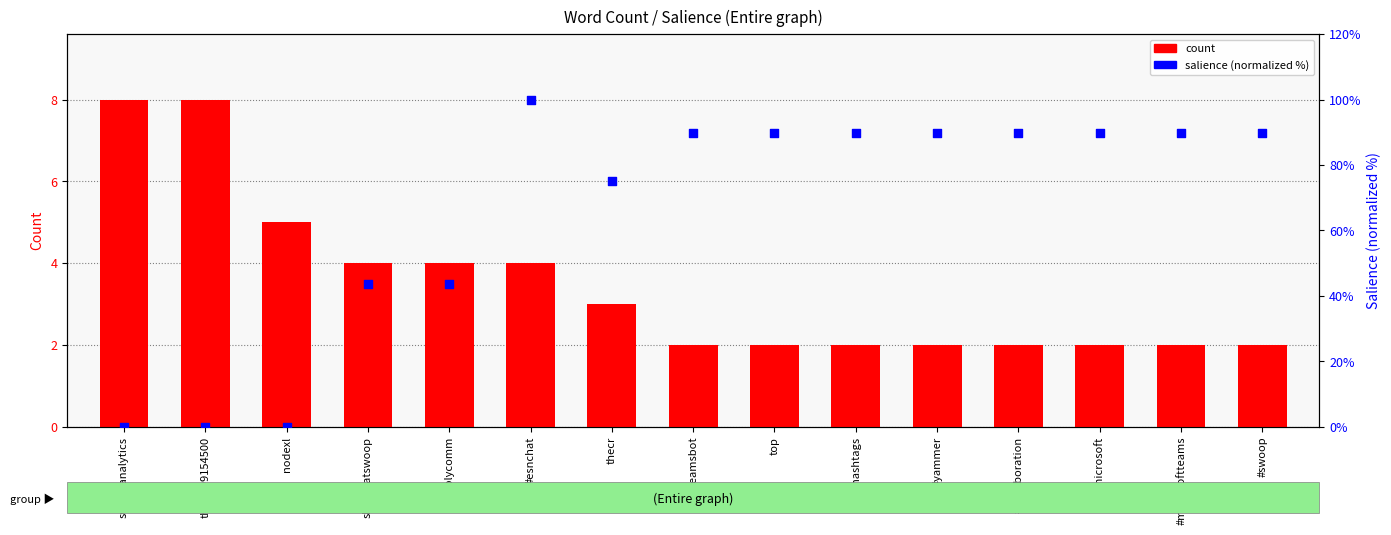

What are all the series names shown in the legend?

count, salience (normalized %)